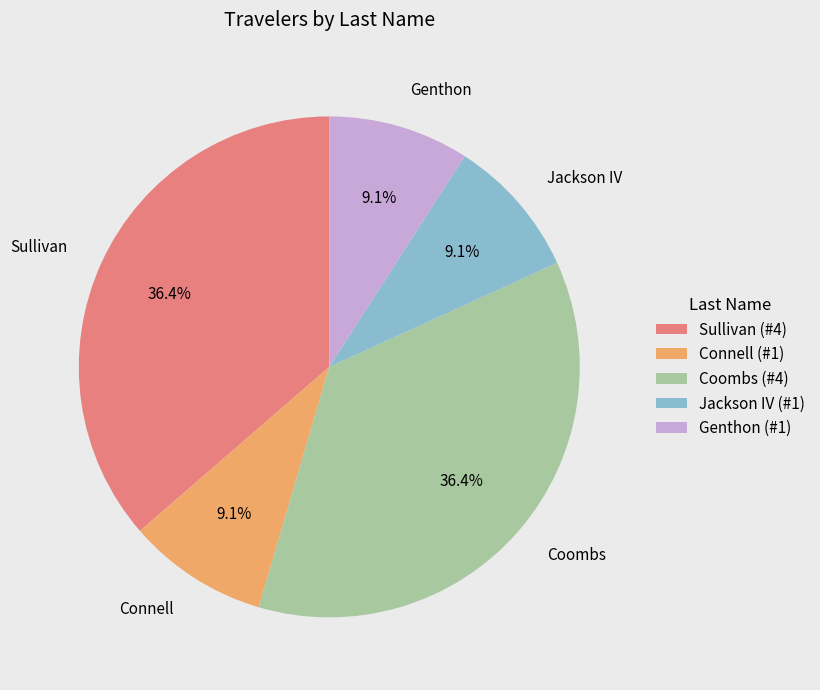

Approximately how many times larger is the value at Sullivan compared to Genthon?

4.0